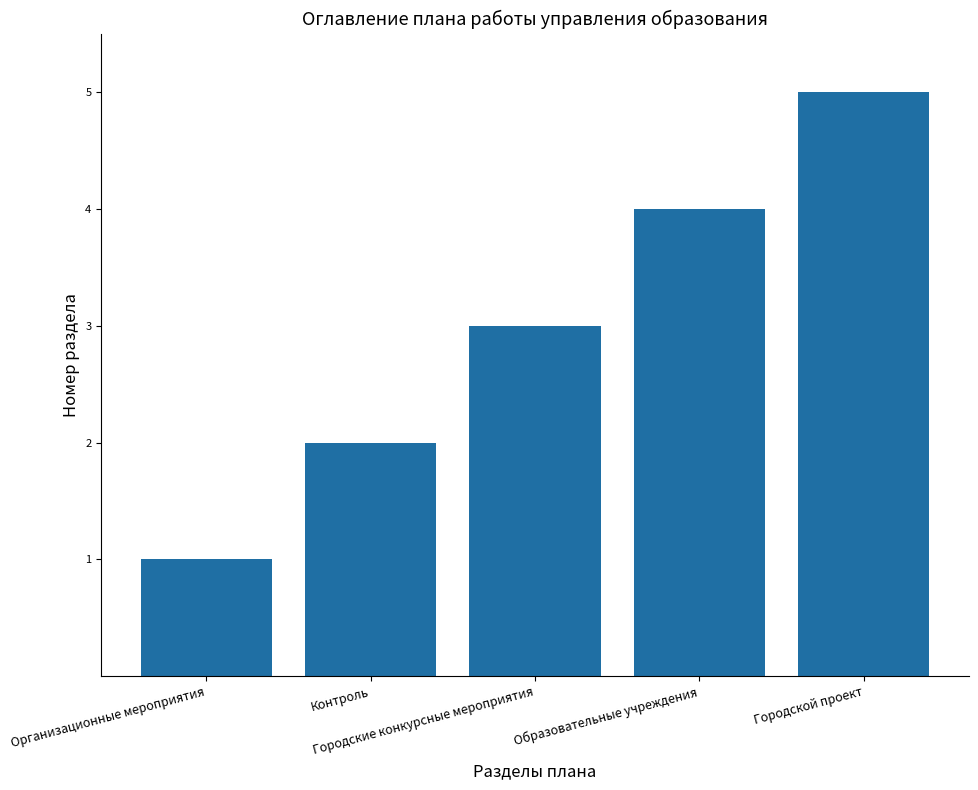

What is the sum of all values?

15